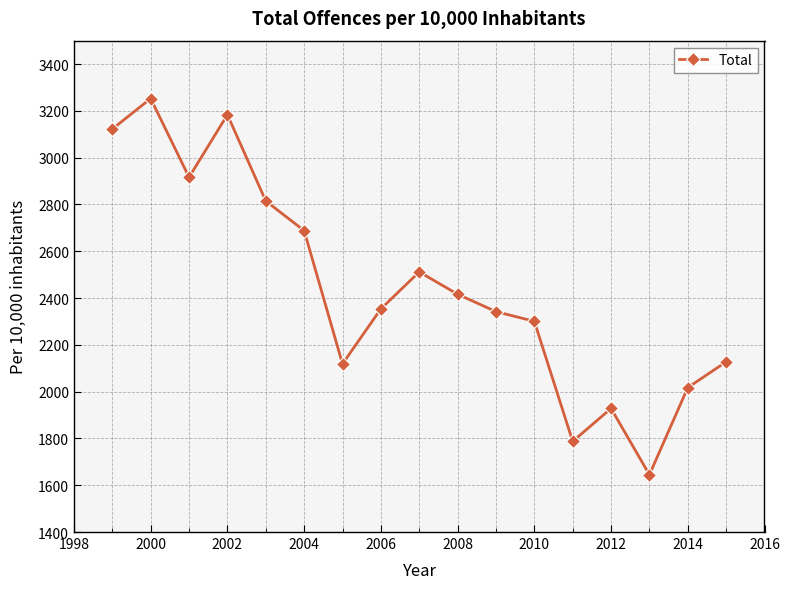

True or false: the data has more than 1 interior local peaks.

True